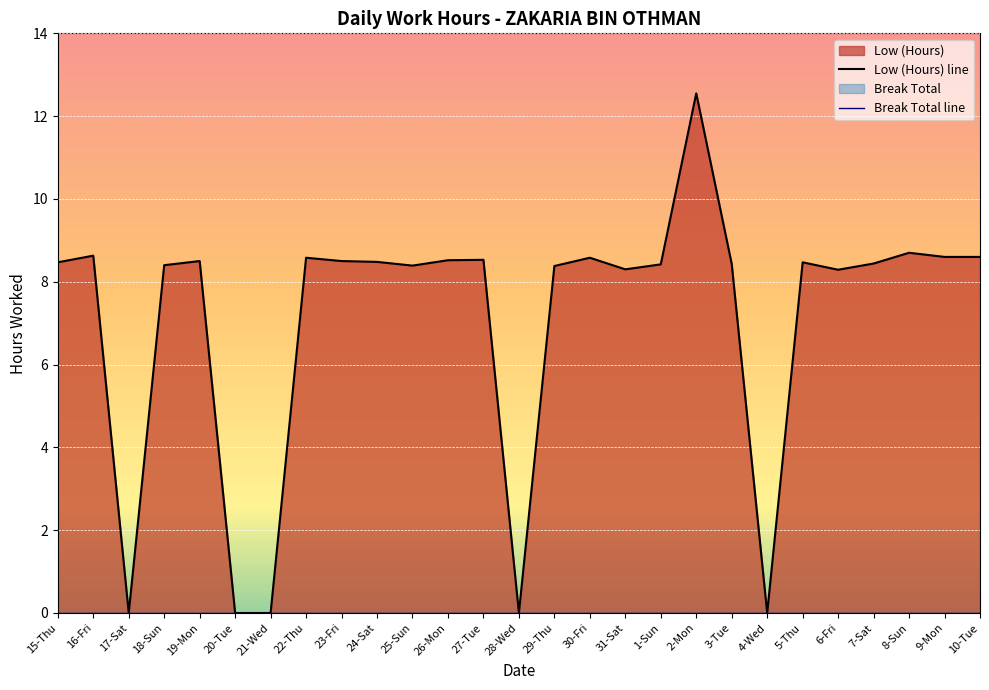

At which category is the sum across all series the highest?

2-Mon